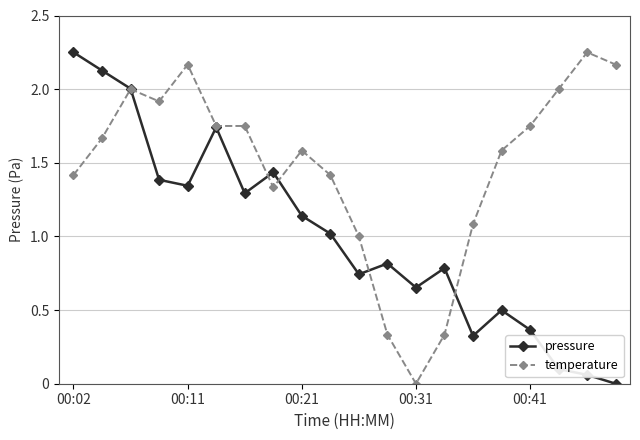

What are all the series names shown in the legend?

pressure, temperature